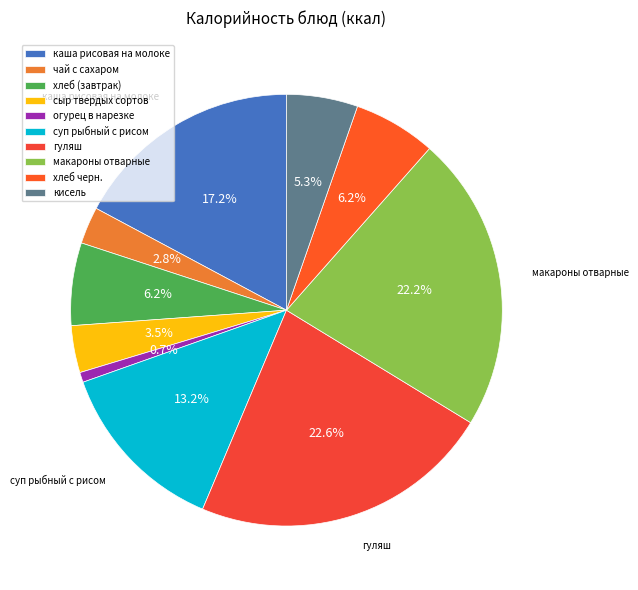

Rank the categories by value from lowest to highest.

огурец в нарезке, чай с сахаром, сыр твердых сортов, кисель, хлеб (завтрак), хлеб черн., суп рыбный с рисом, каша рисовая на молоке, макароны отварные, гуляш